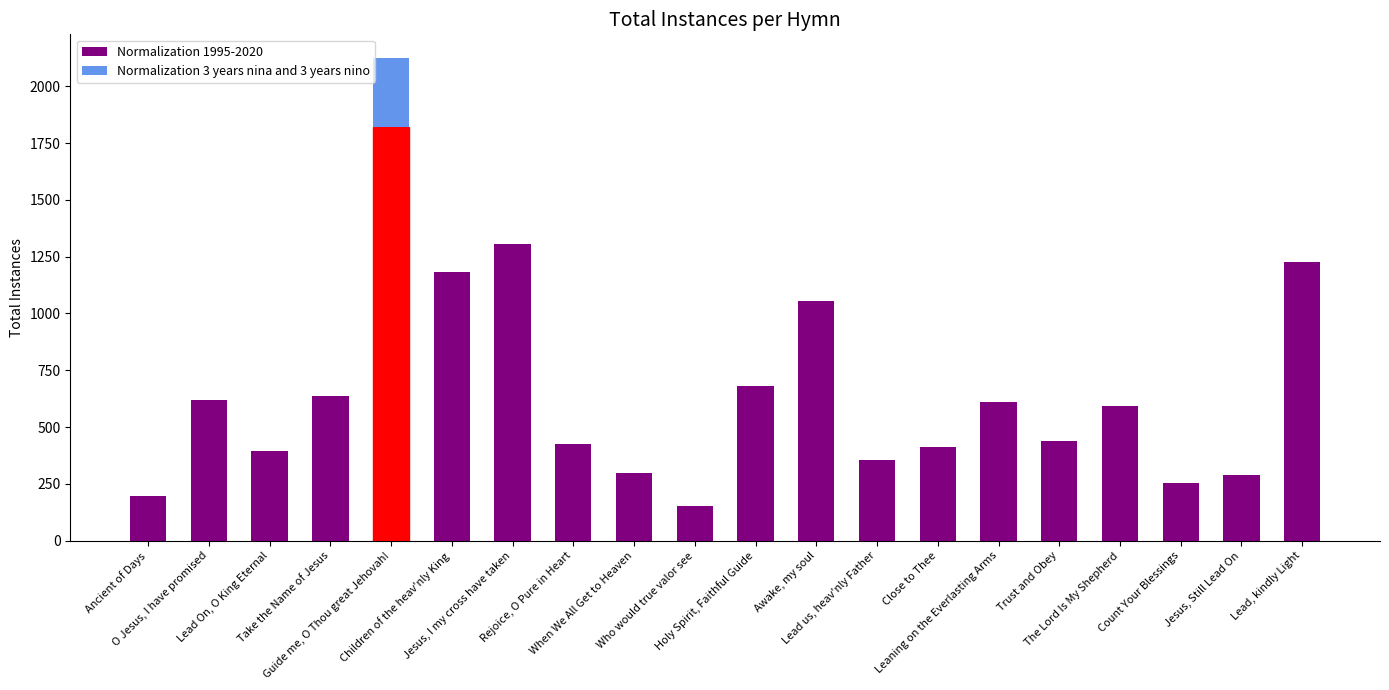

What is the difference between the second highest and minimum values?

1153